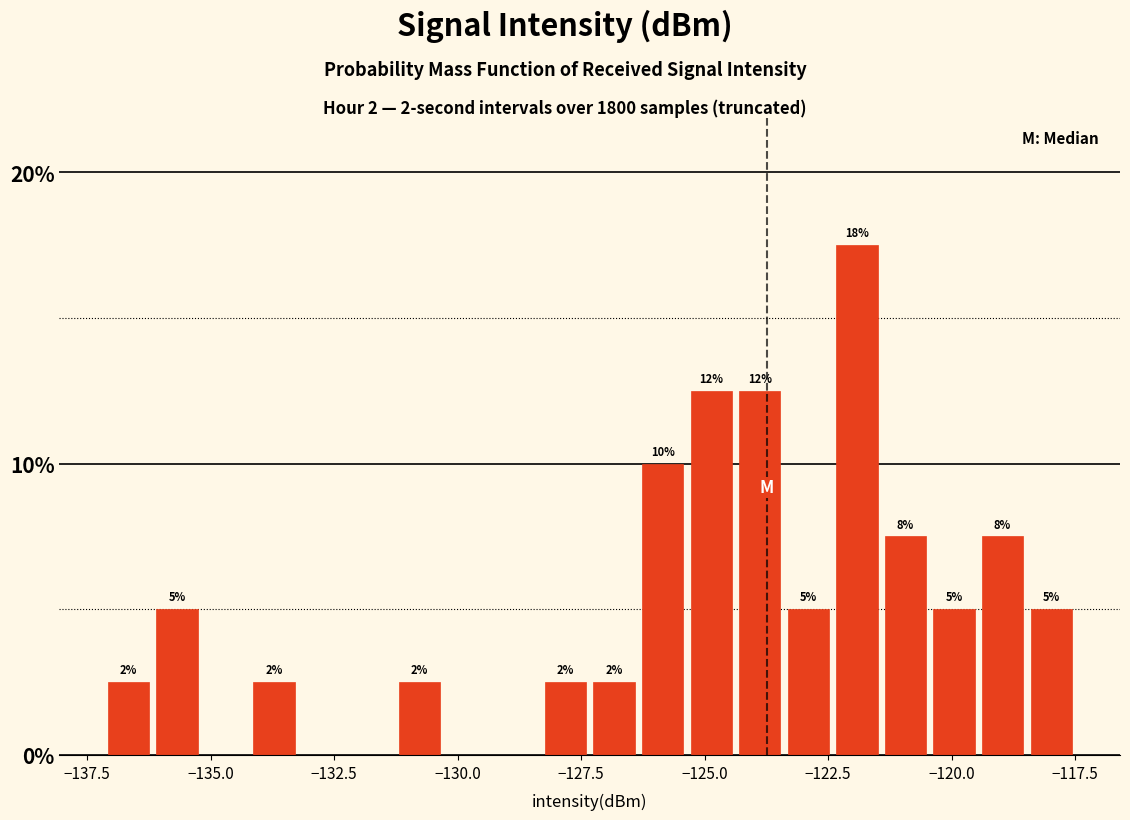

Around what value on the x-axis is the tallest bar? Give the approximate position of its centre, as read against the axis.

-122.0